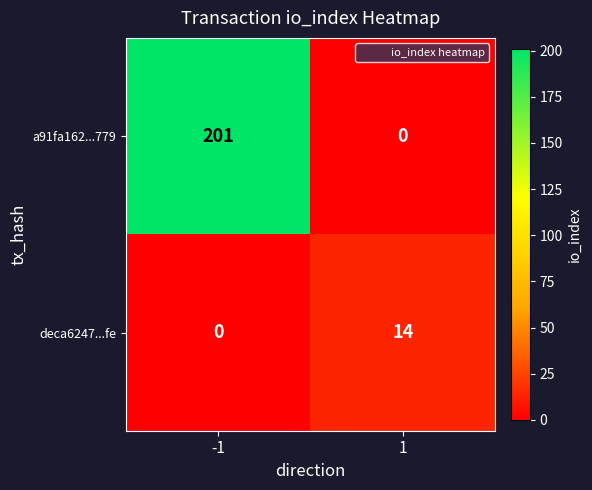

List the series in order of their overall mean, highest first.

a91fa162...779, deca6247...fe